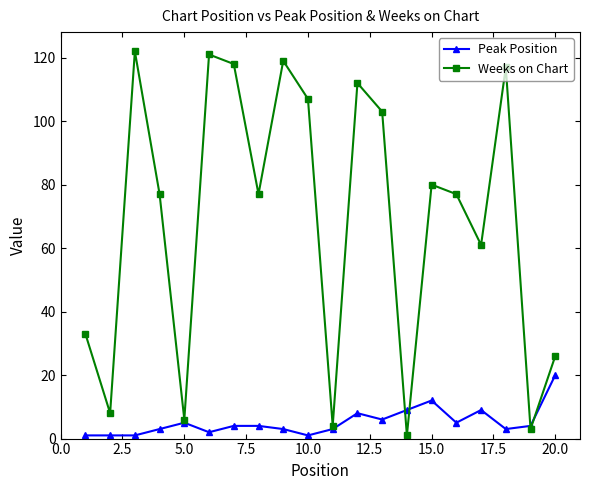

What is the difference between the second highest and minimum values in the Weeks on Chart series?

120